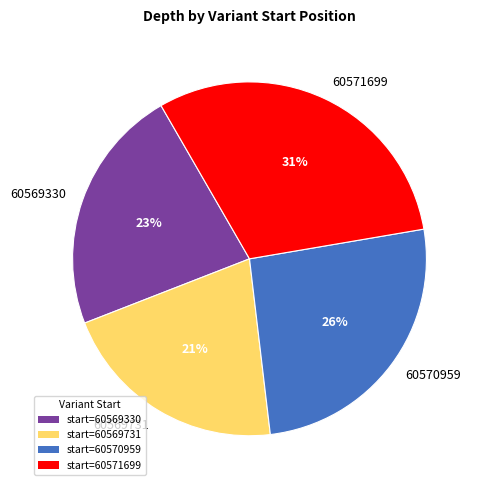

Between 60569731 and 60569330, which is larger?

60569330